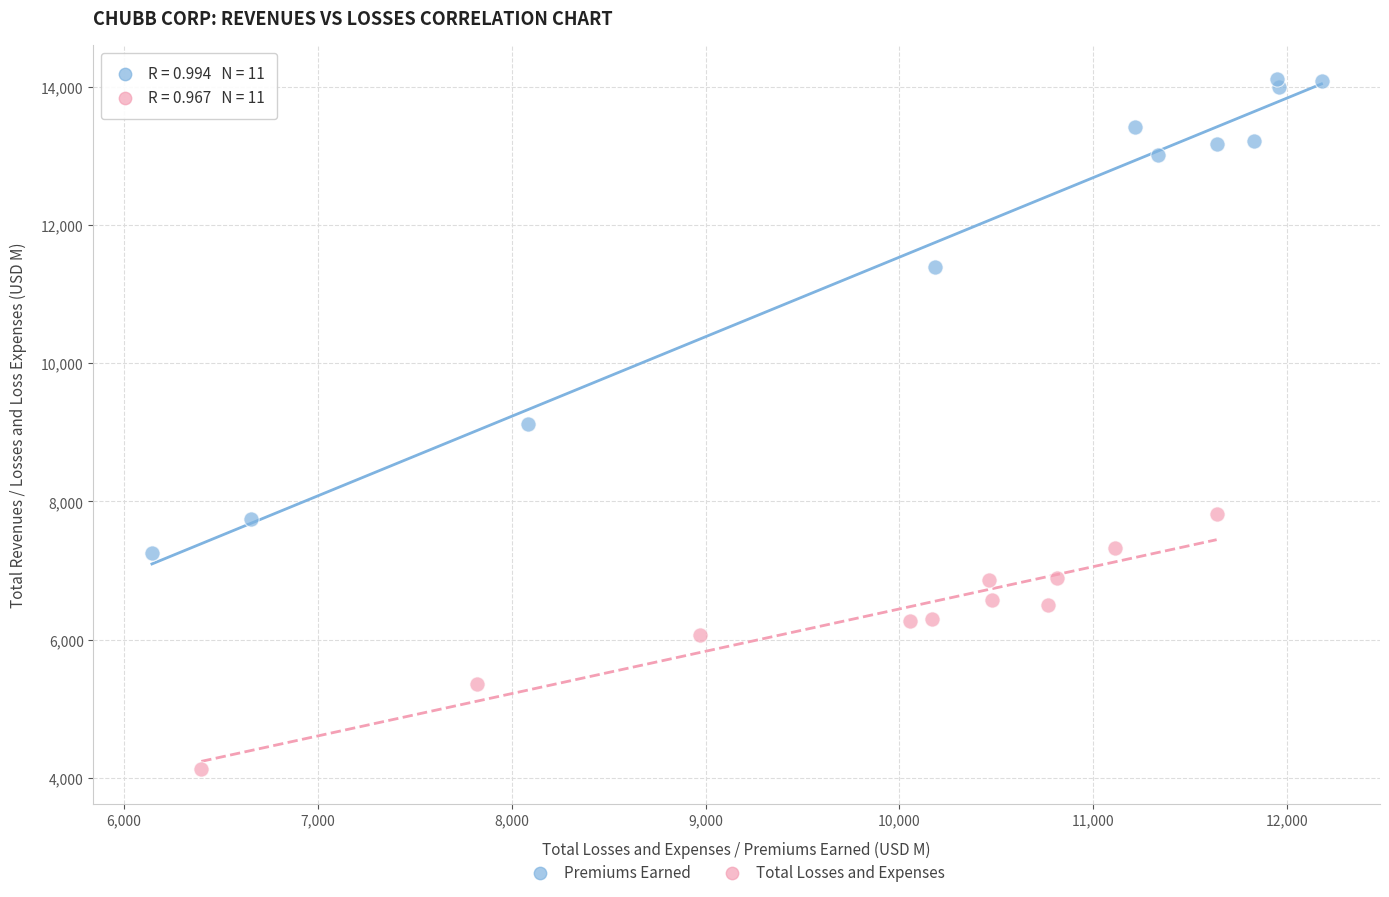

Which series contains the lowest Y value?

Total Losses and Expenses